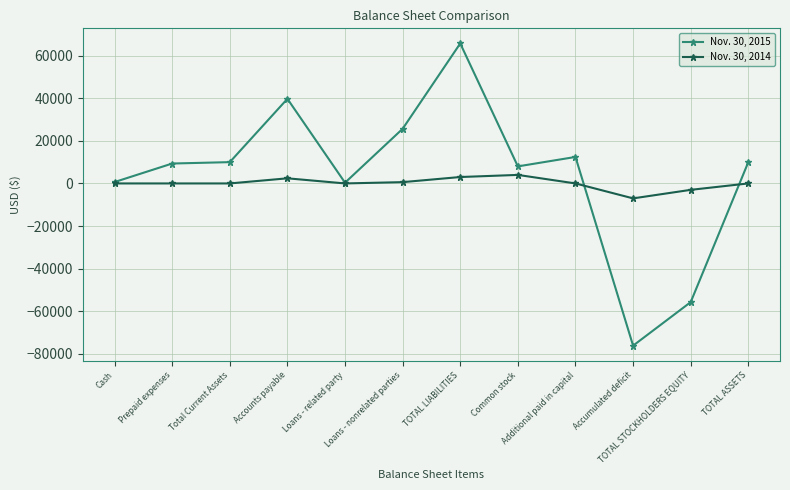

How many categories are shown in the chart?

12